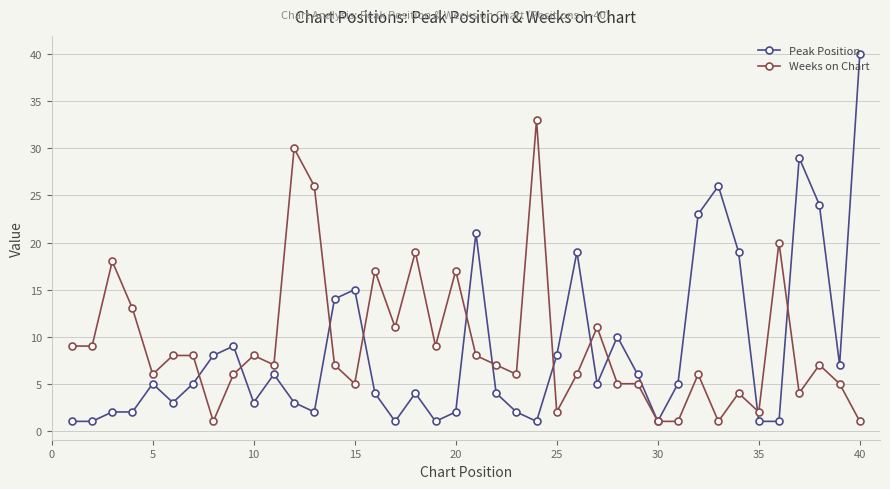

List the series in order of their peak value, lowest first.

Weeks on Chart, Peak Position